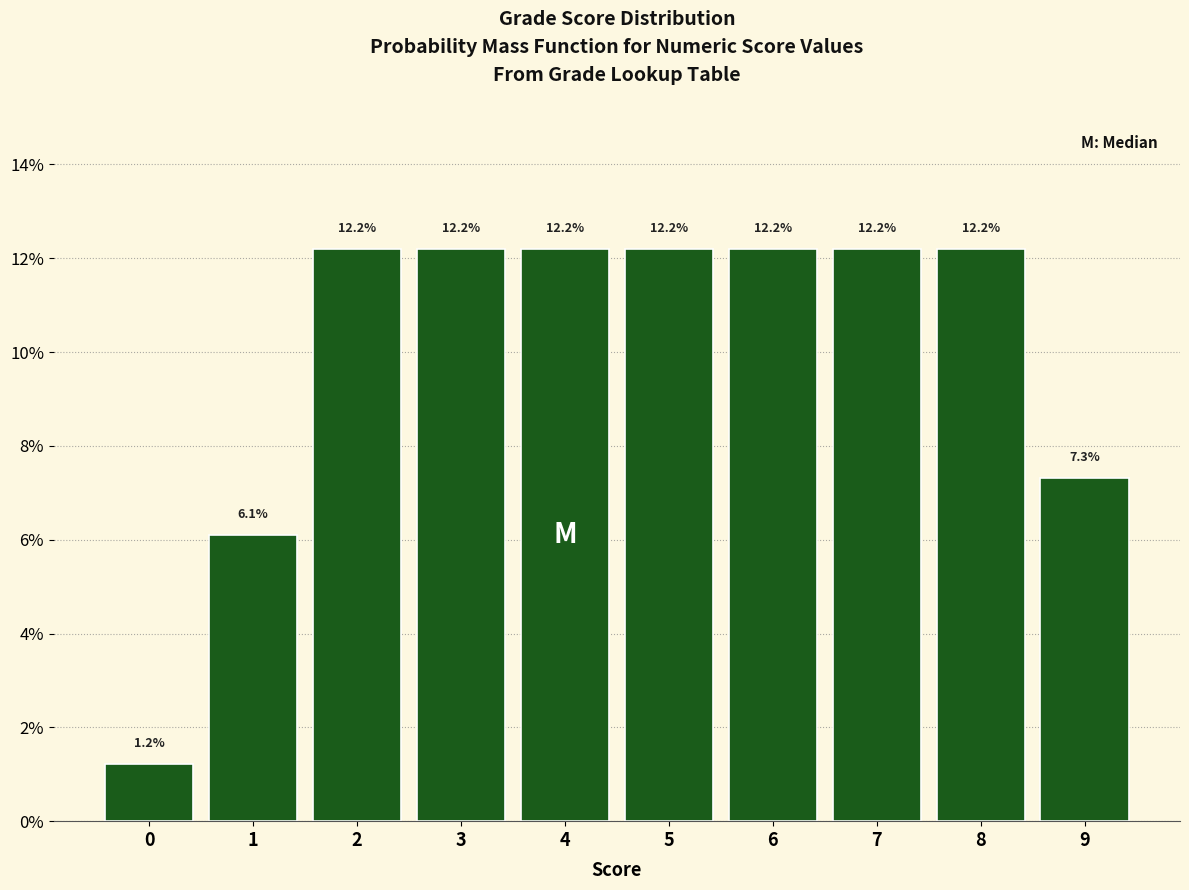

What is the height of the bar covering 5.5 to 6.5 on the x-axis?

12.2